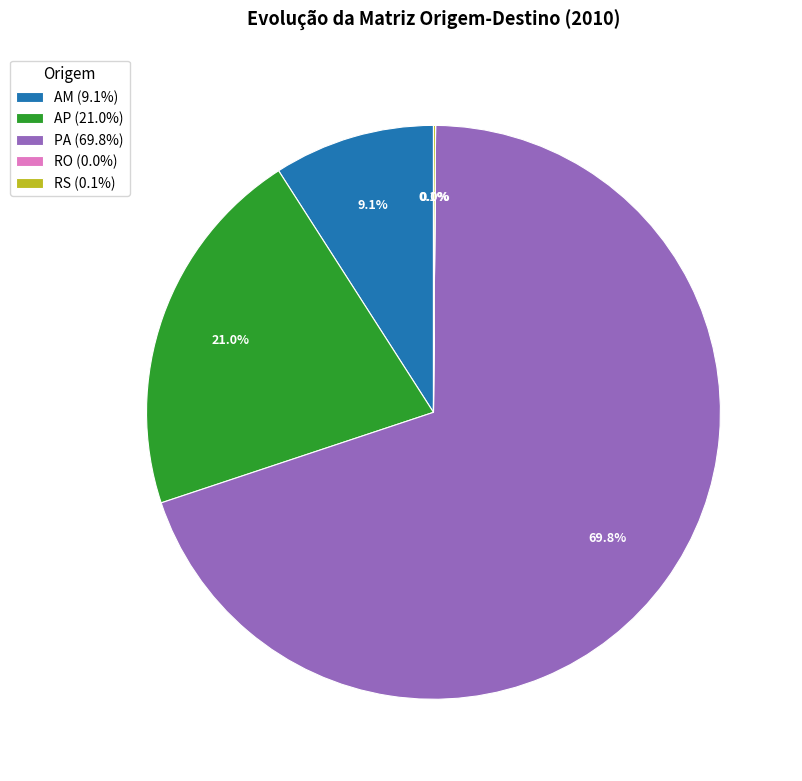

Is PA the majority of the pie?

Yes